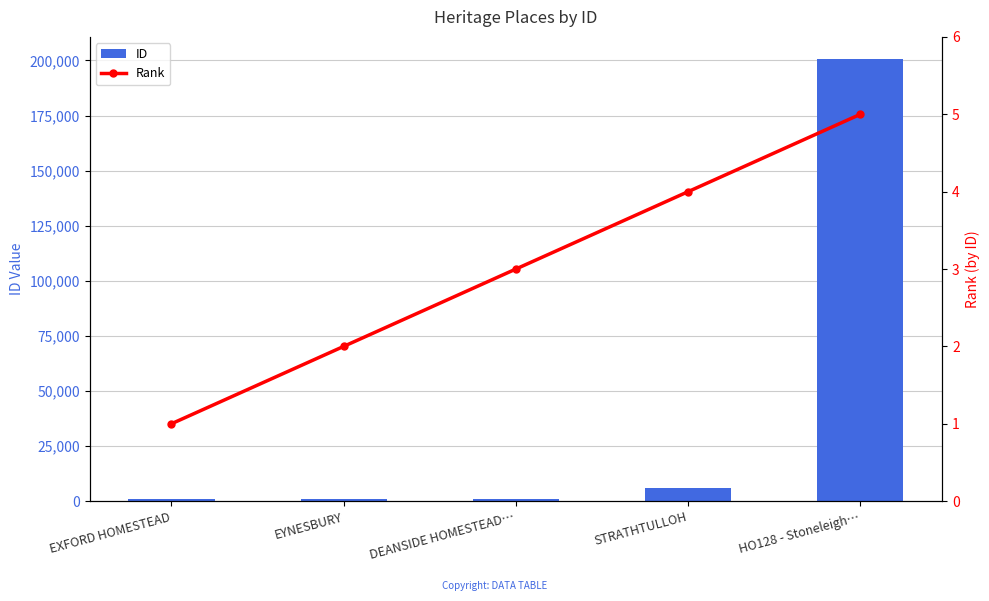

What is the label of the 4th bar from the left?

STRATHTULLOH